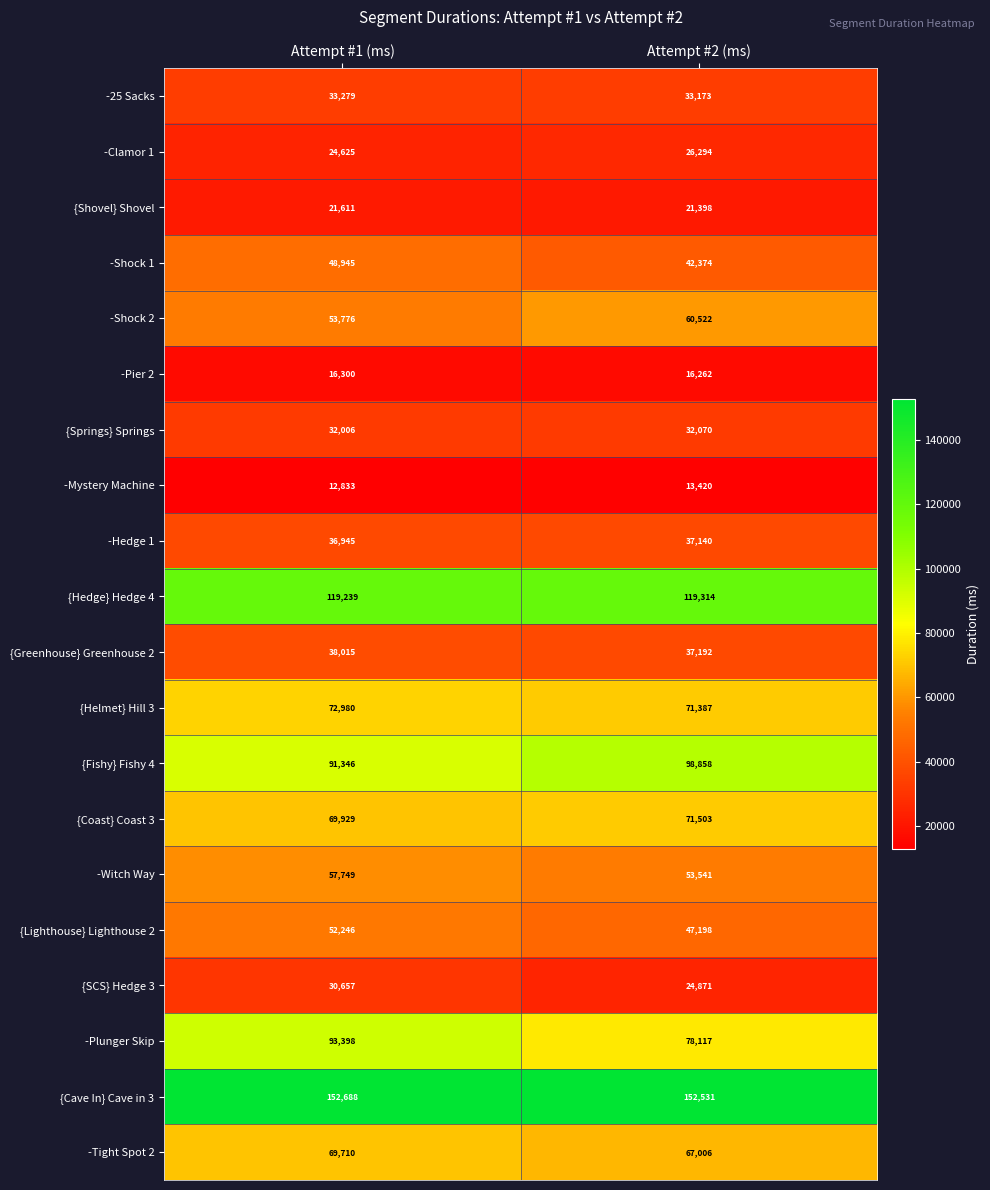

True or false: -Hedge 1 has a value of 37140 at Attempt #2 (ms).

True